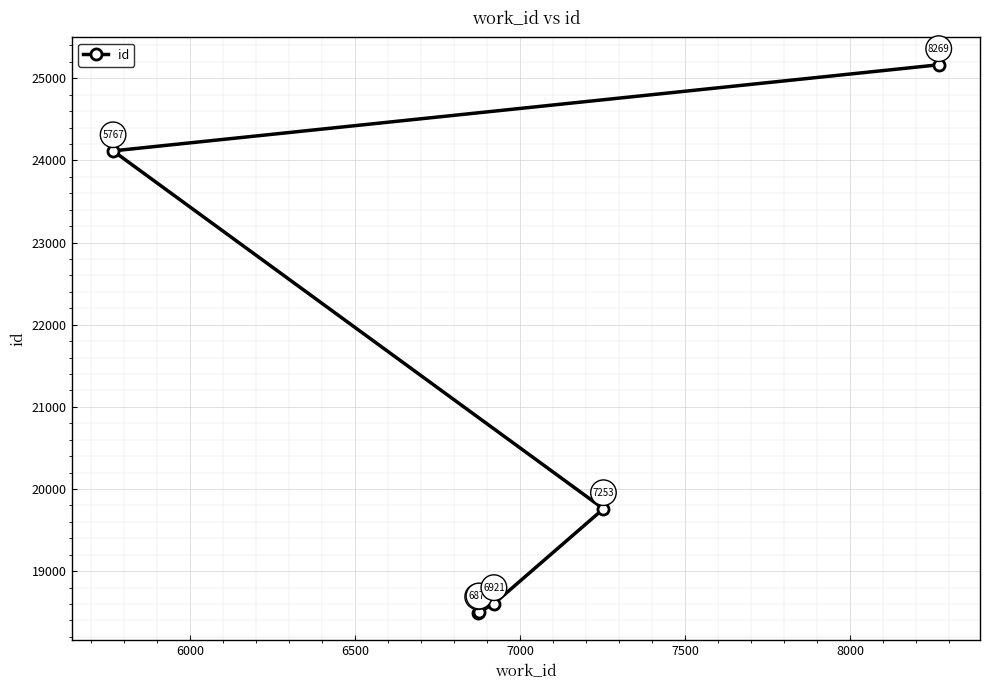

Count the number of data series in this chart.

1